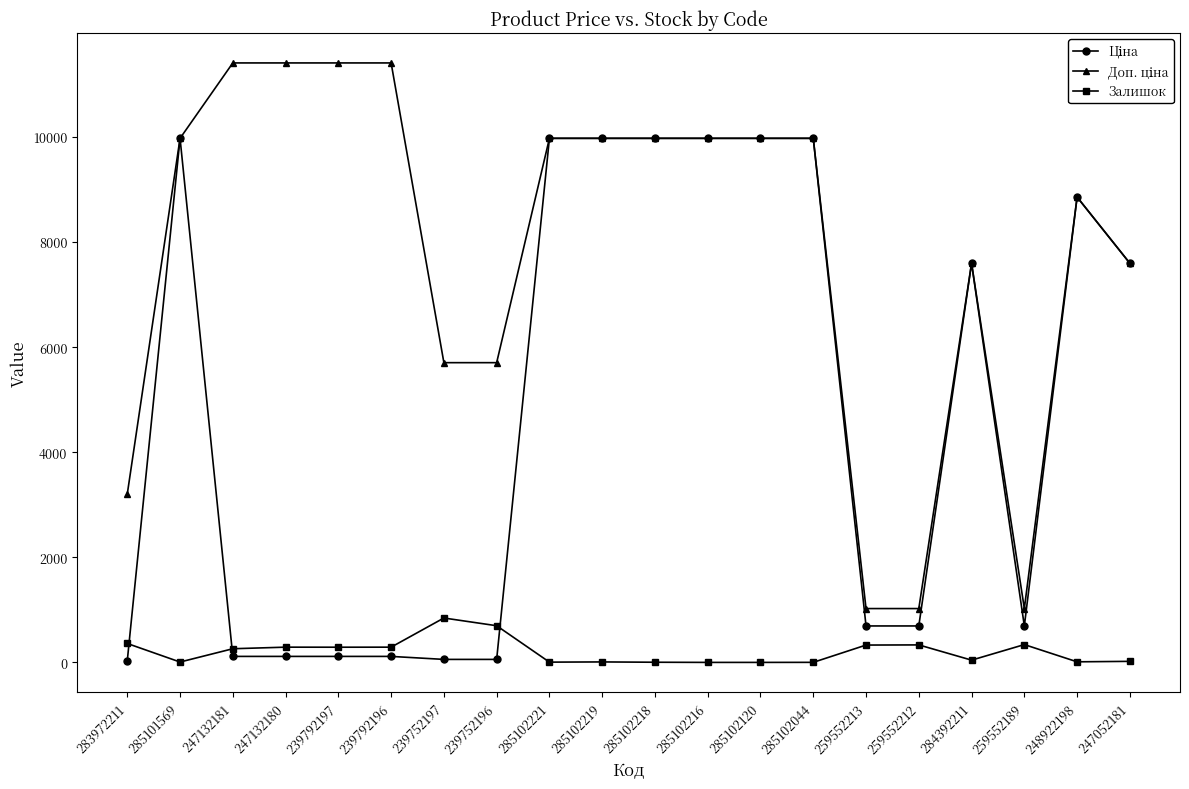

What is the difference between the highest and lowest values at 285102216?

9975.0